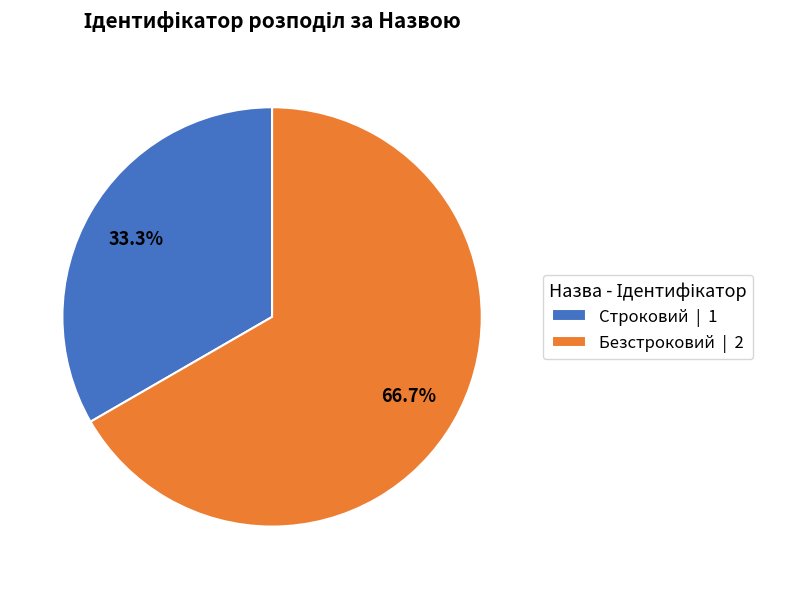

Which has a higher value, Строковий | 1 or Безстроковий | 2?

Безстроковий | 2